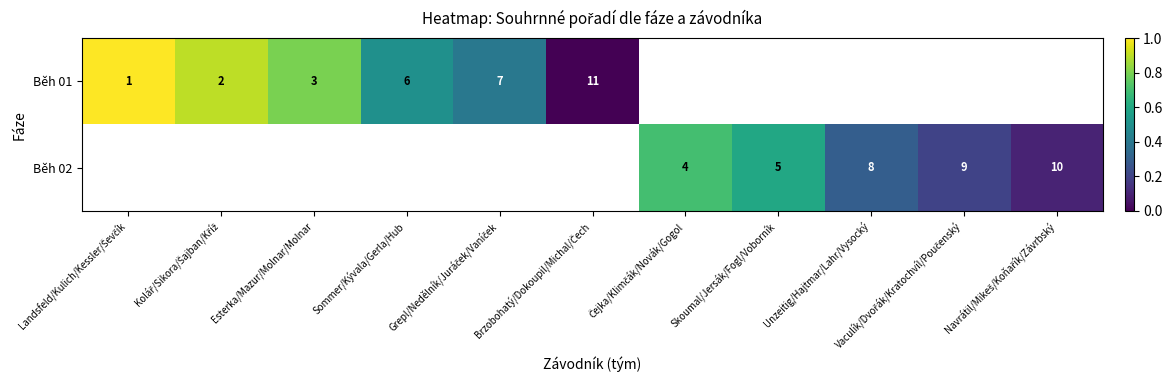

At which category does the chart reach its peak across all series?

Landsfeld/Kulich/Kessler/Ševčík